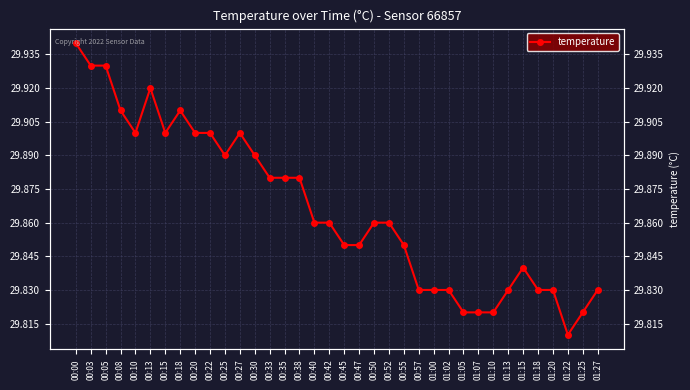

What position from the left is 00:40?

17